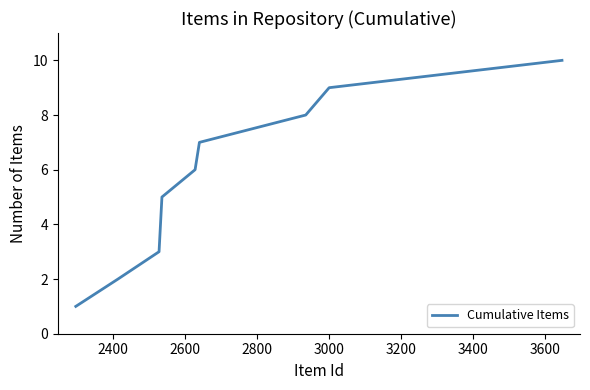

What is the greatest value displayed?

10